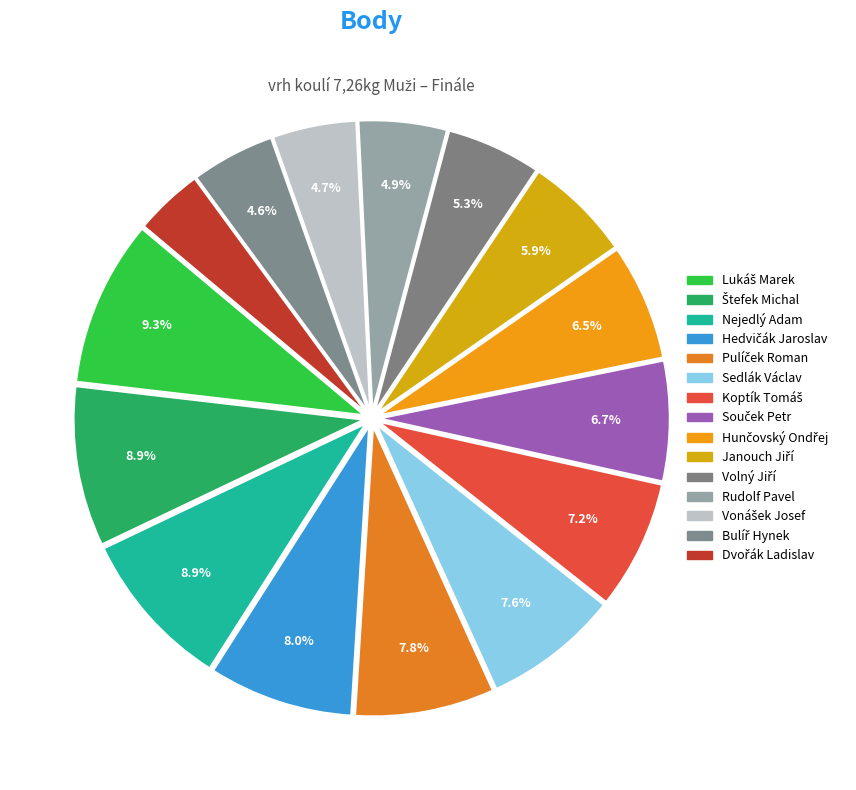

Is it true that Štefek Michal is 1% of the pie?

False